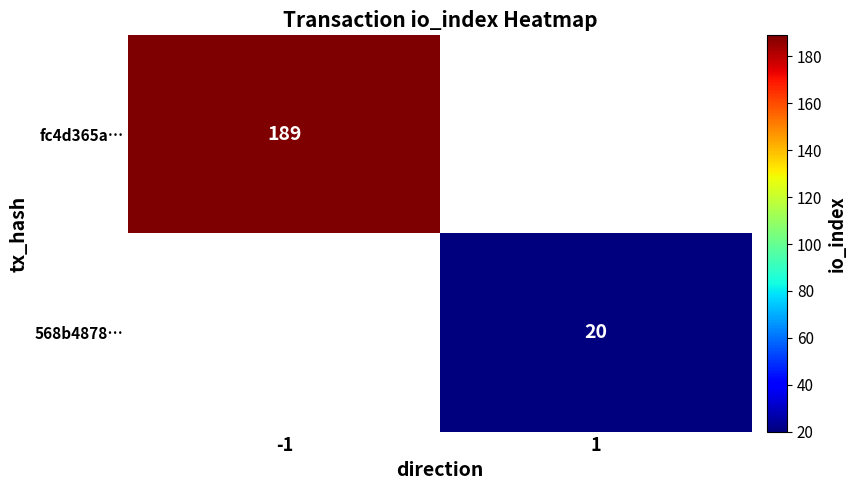

The value of fc4d365a… at -1 is 247. True or false?

False